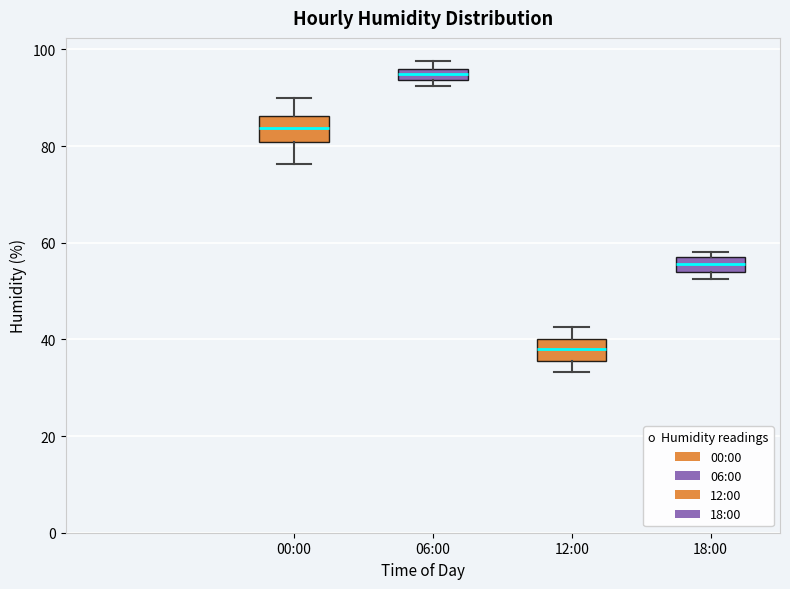

Which box has the lowest median line?

12:00